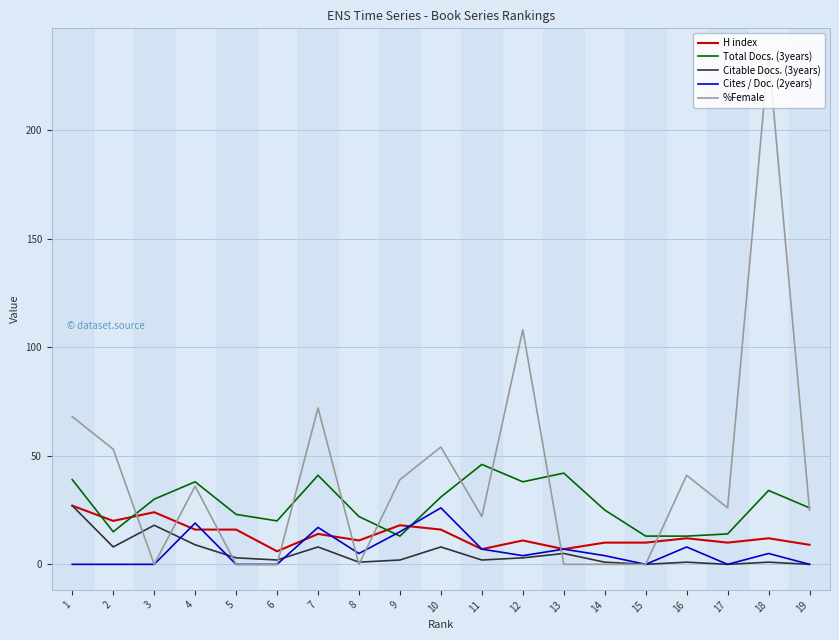

How many intersections are there between H index and %Female?

8